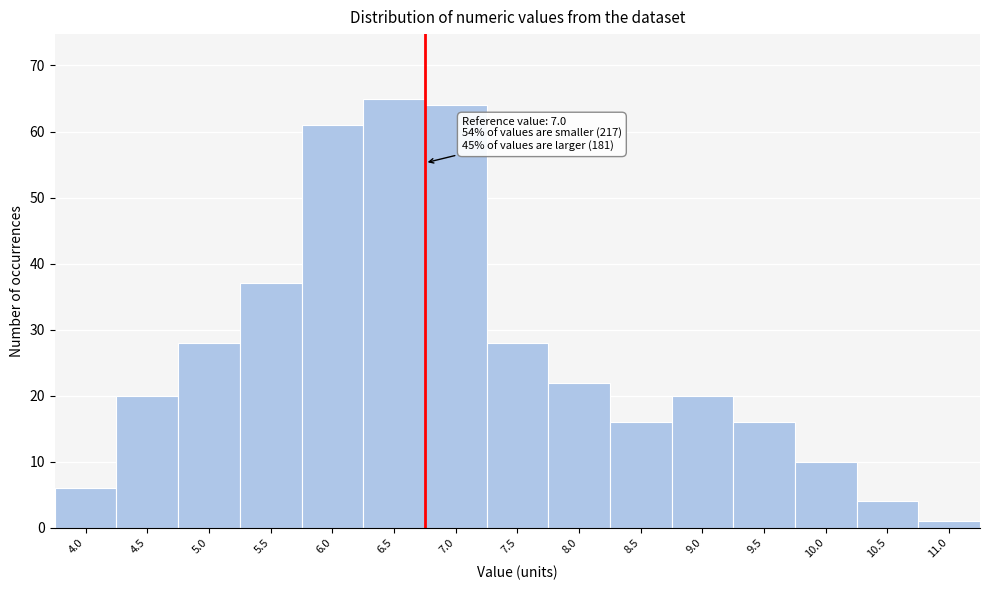

Reading left to right, list all the values displayed in this chart.

6	20	28	37	61	65	64	28	22	16	20	16	10	4	1